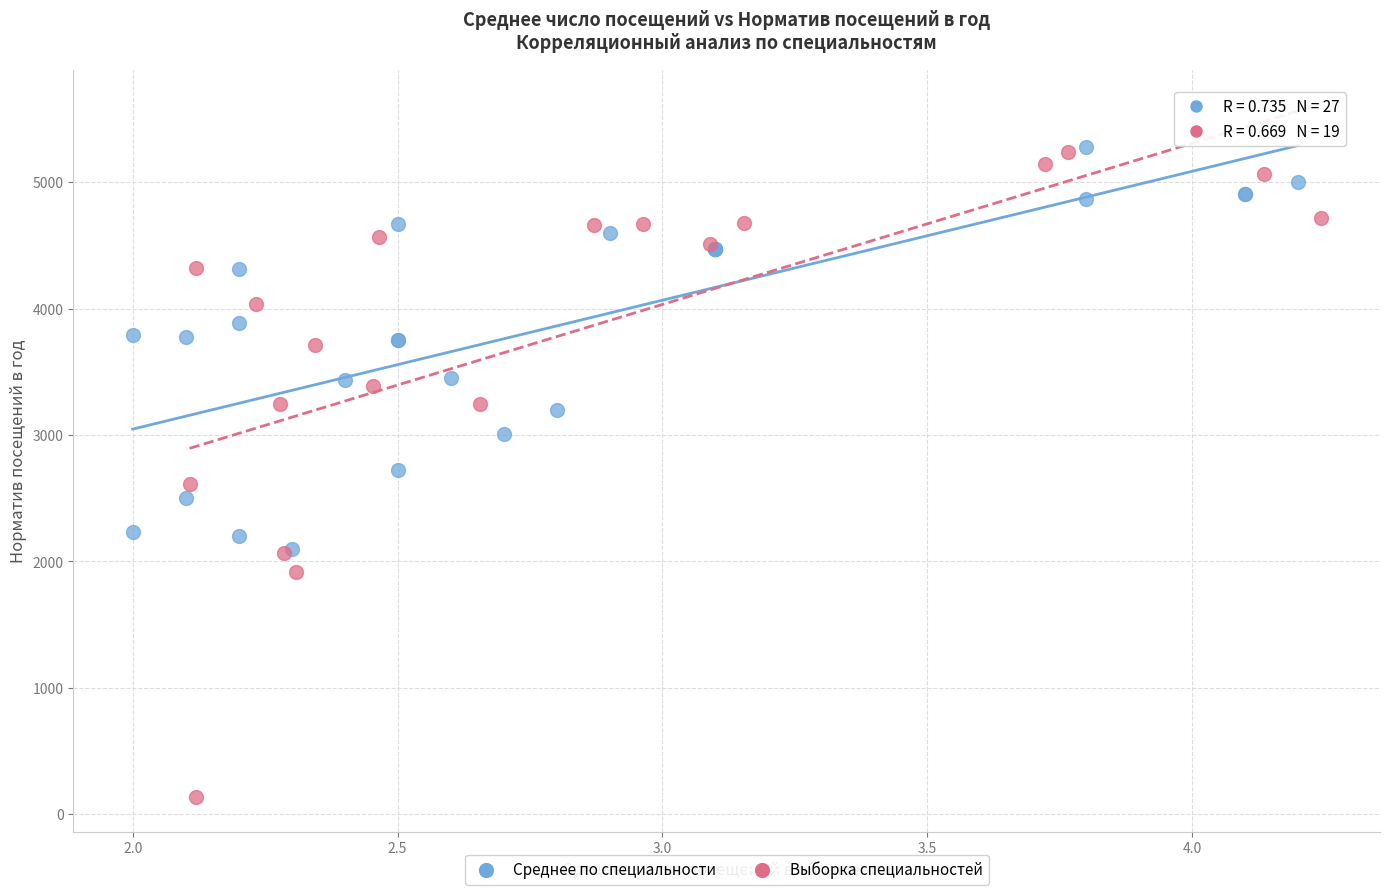

Which series reaches the minimum Y coordinate?

Выборка специальностей